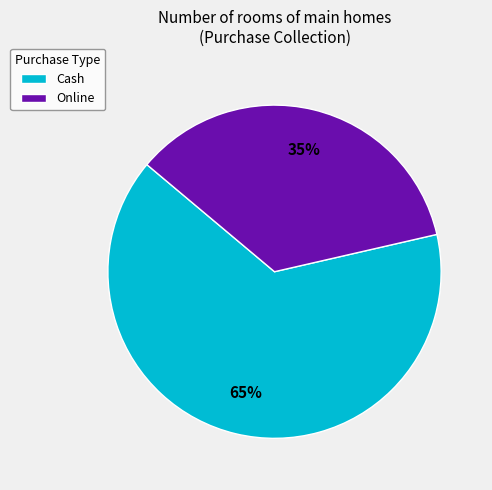

Combined, do Online and Cash account for over 50%?

Yes